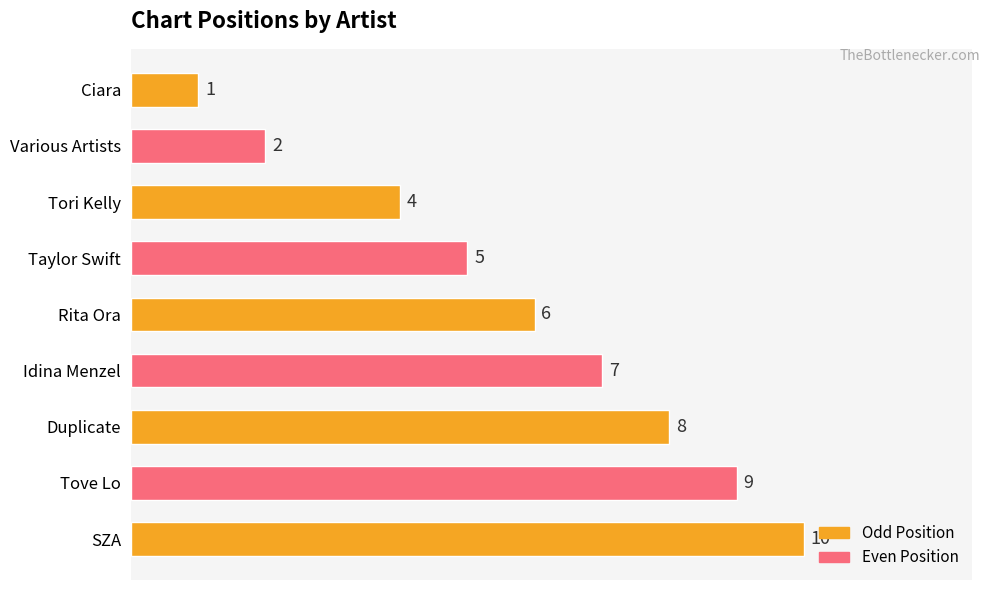

How many series are shown in this chart?

1